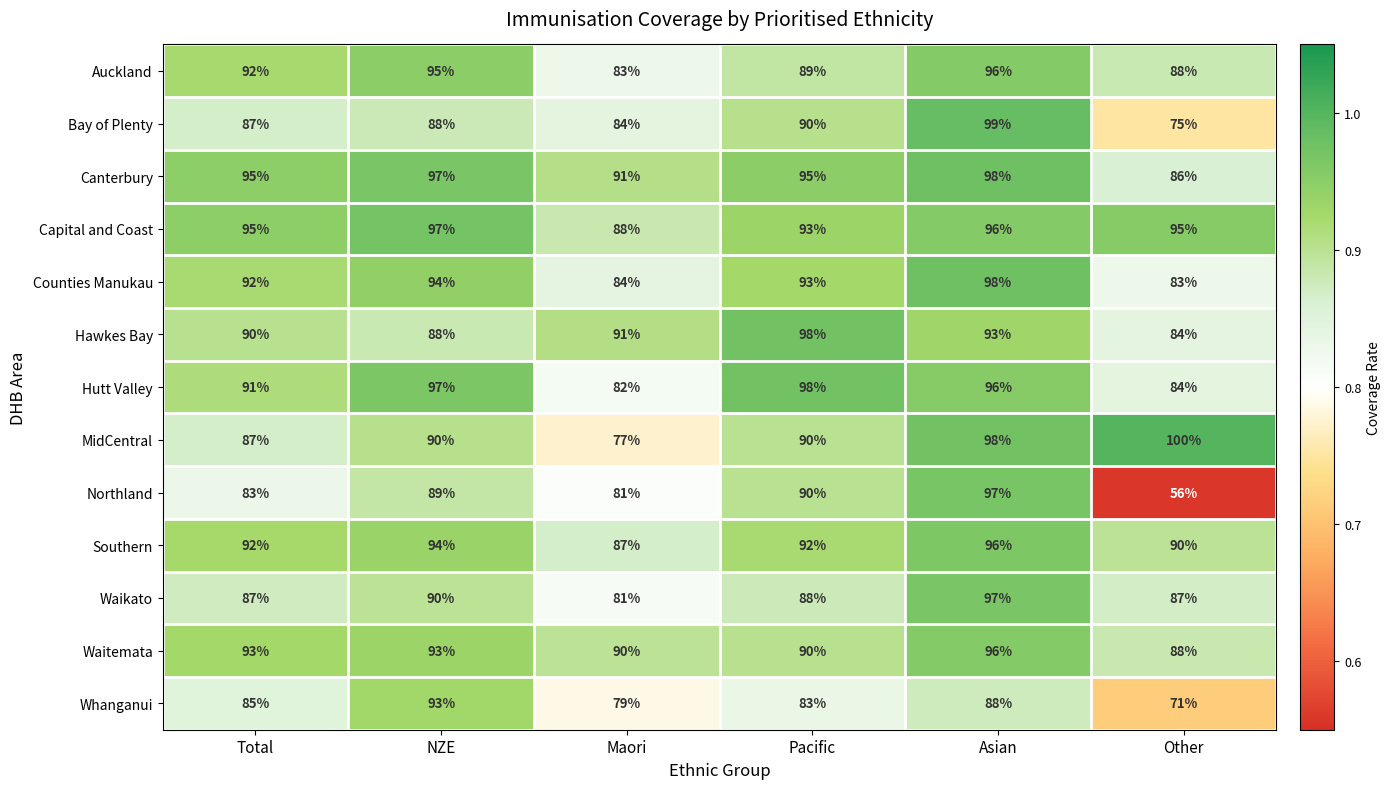

What is the spread (max minus min) of values at NZE?

9